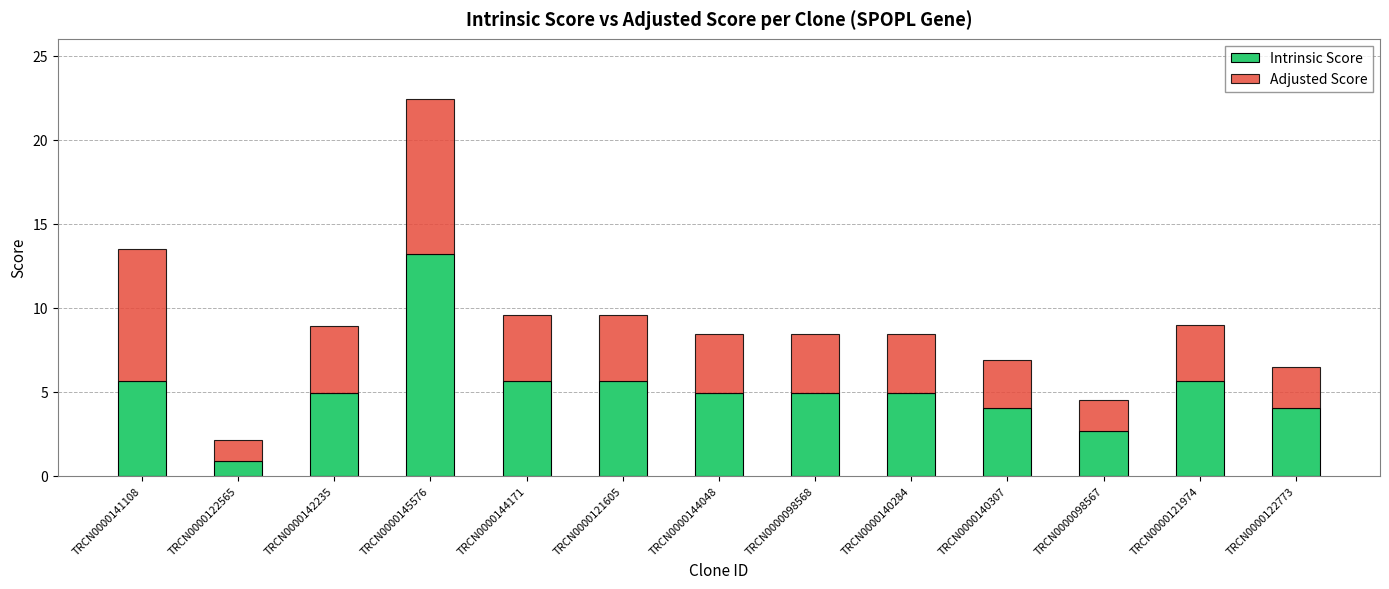

What are all the series names shown in the legend?

Intrinsic Score, Adjusted Score